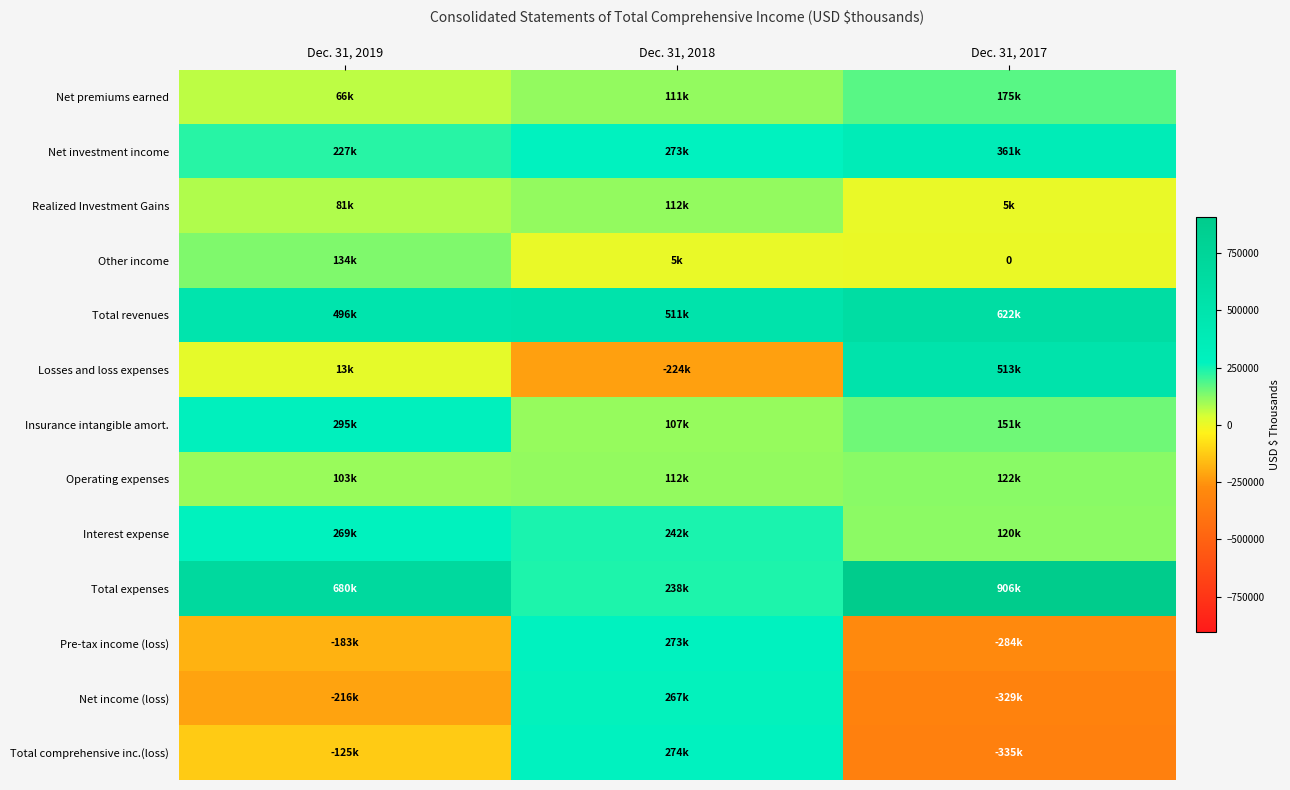

What is the highest value of the Realized Investment Gains series?

112000